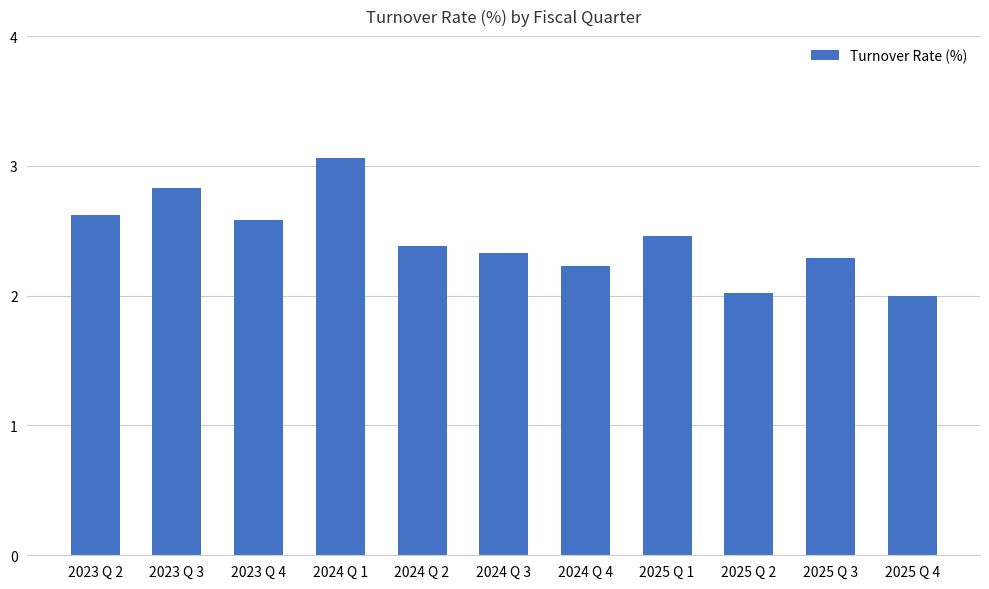

The chart shows a value of 1.0 at 2025 Q 3. True or false?

False